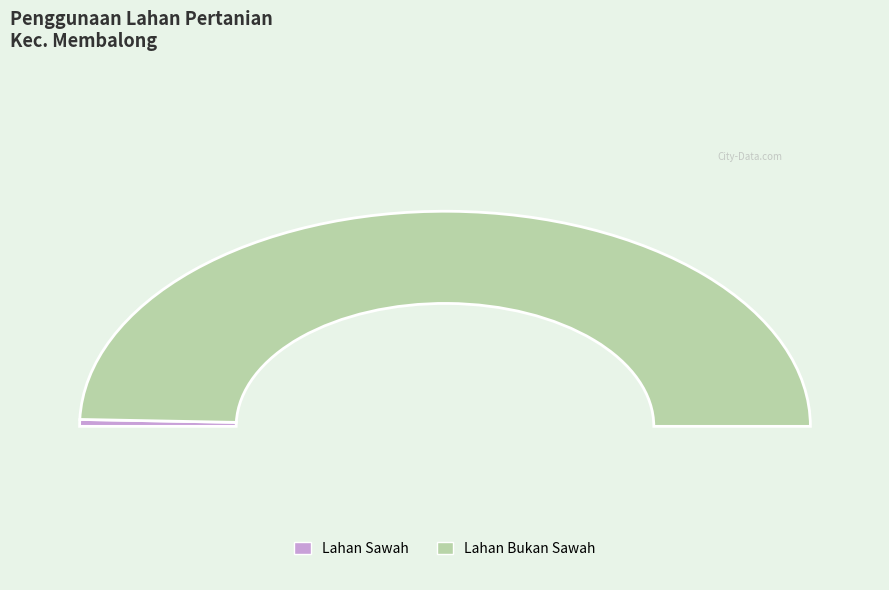

What is the majority slice?

Lahan Bukan Sawah